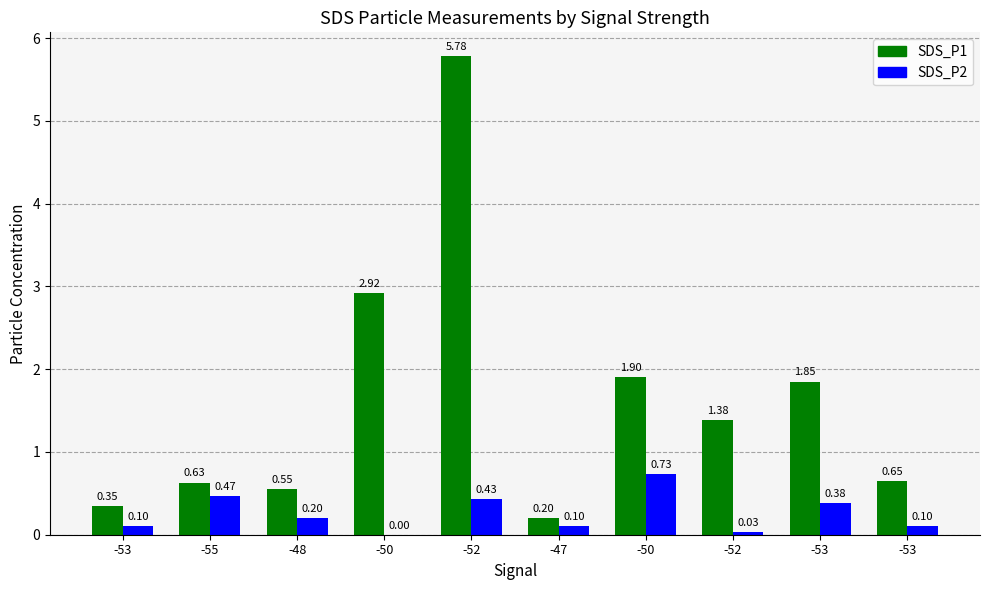

How many groups of bars are there?

10